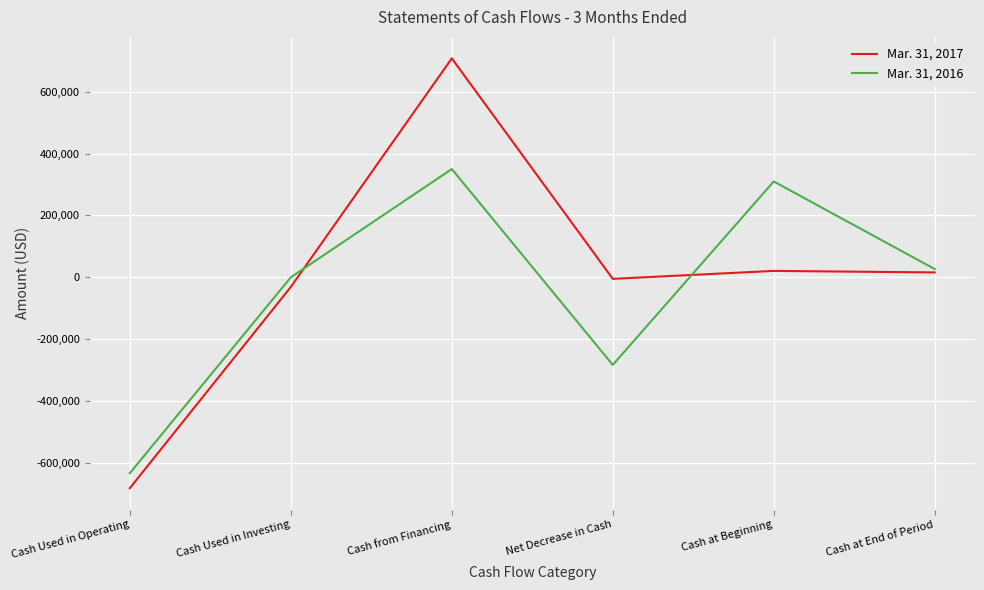

Which series has the largest total across all categories?

Mar. 31, 2017